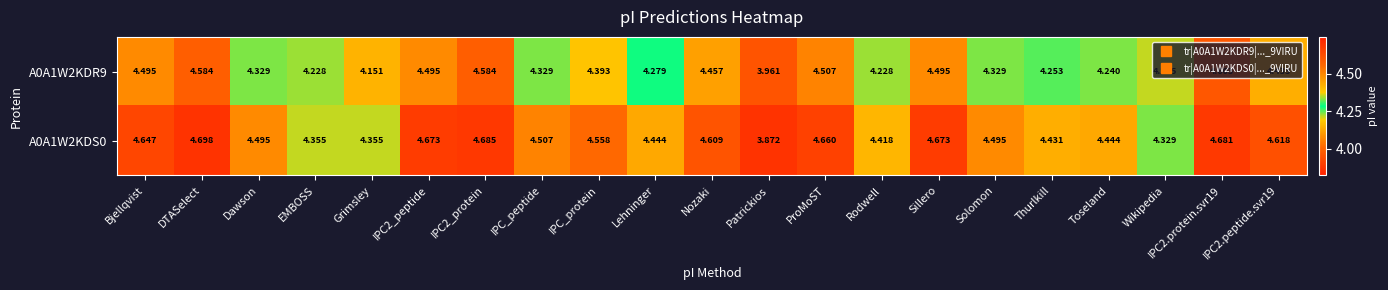

Between Nozaki and Thurlkill, which series saw the biggest shift?

A0A1W2KDR9